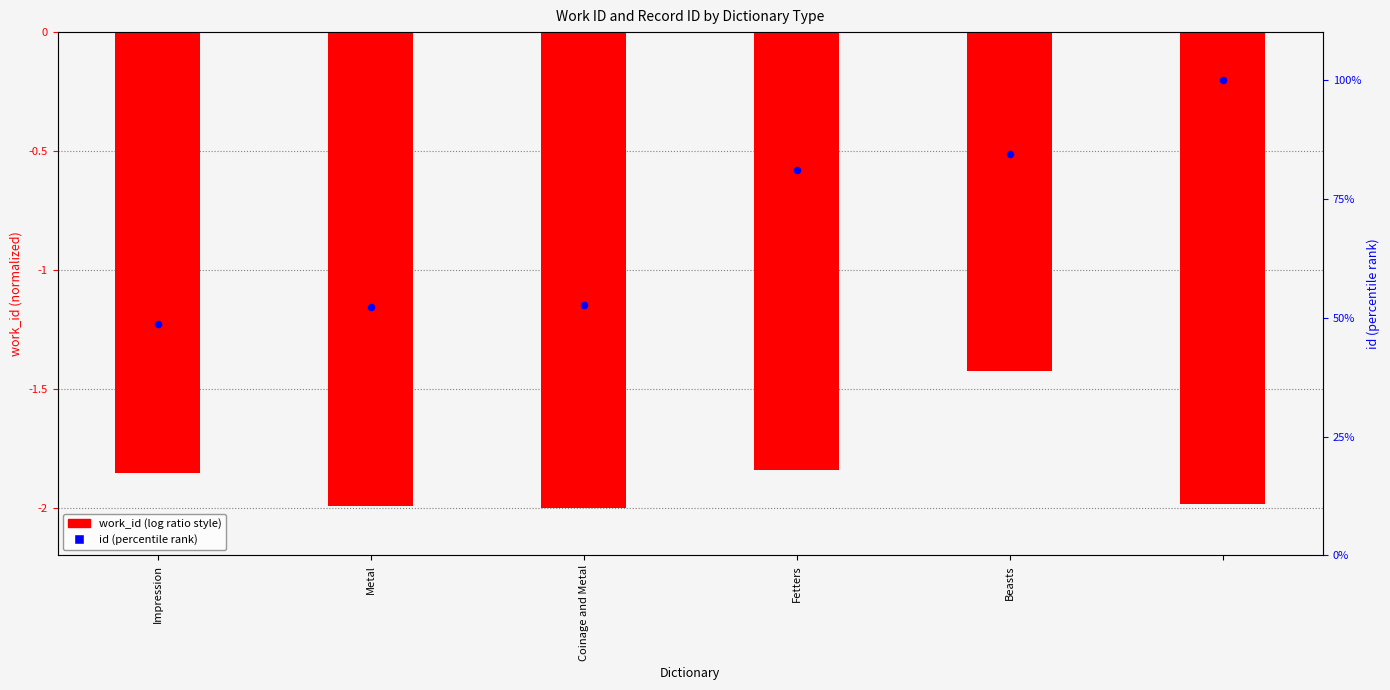

Which series reaches the minimum Y coordinate?

work_id